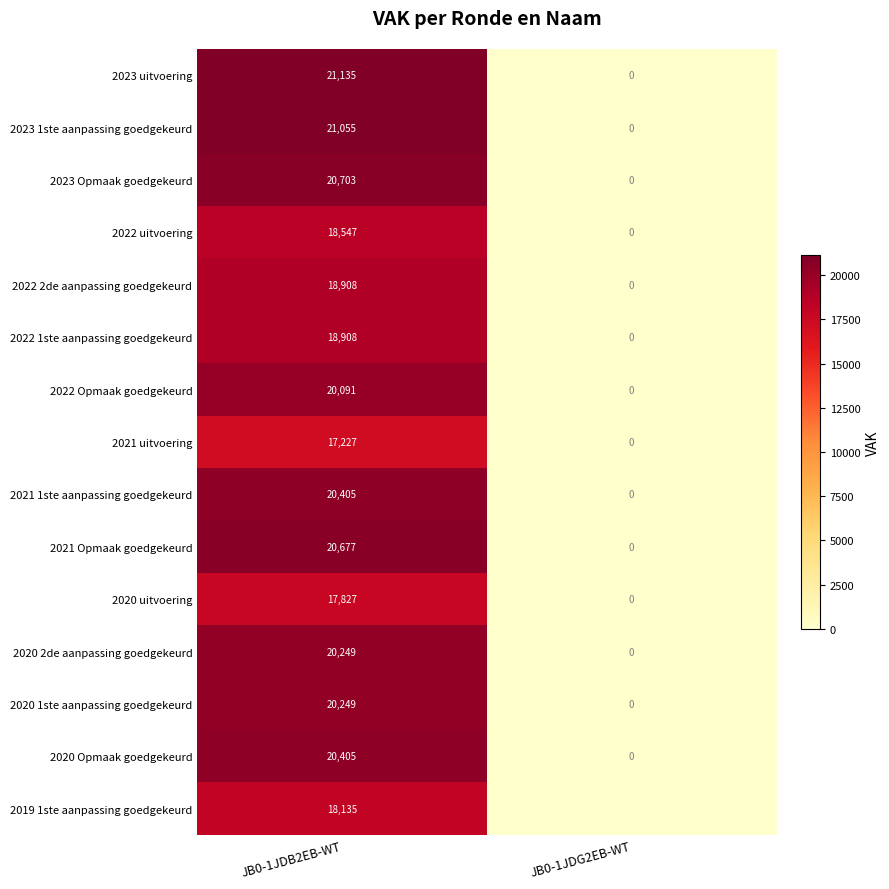

At how many categories does at least one series exceed 10254?

1